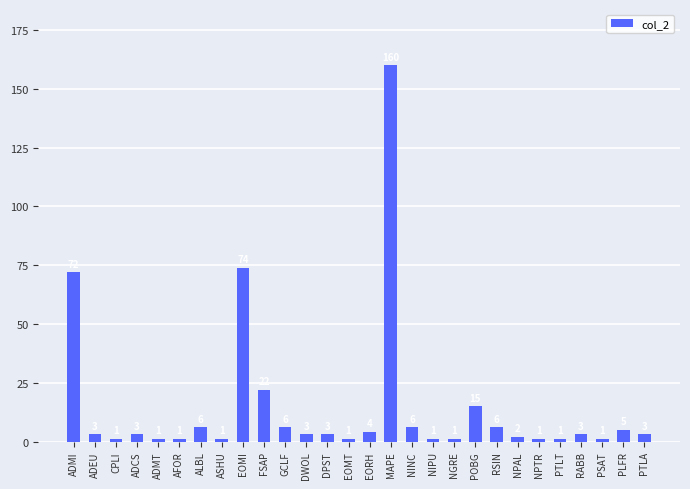

What is the label of the 25th bar from the right?

ADCS